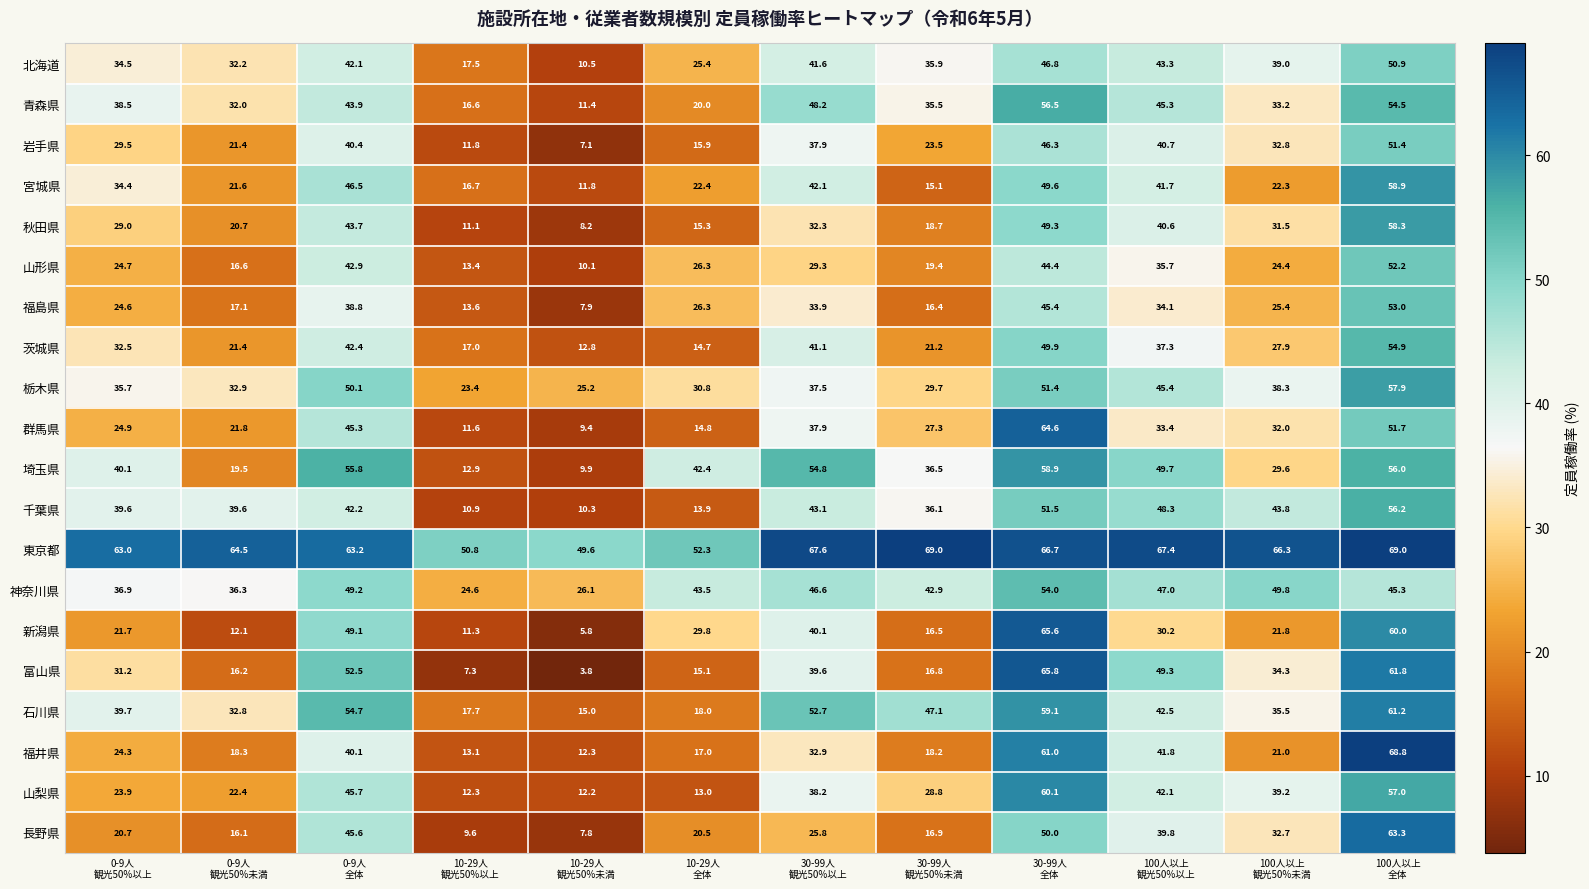

What is the lowest value of the 新潟県 series?

5.8